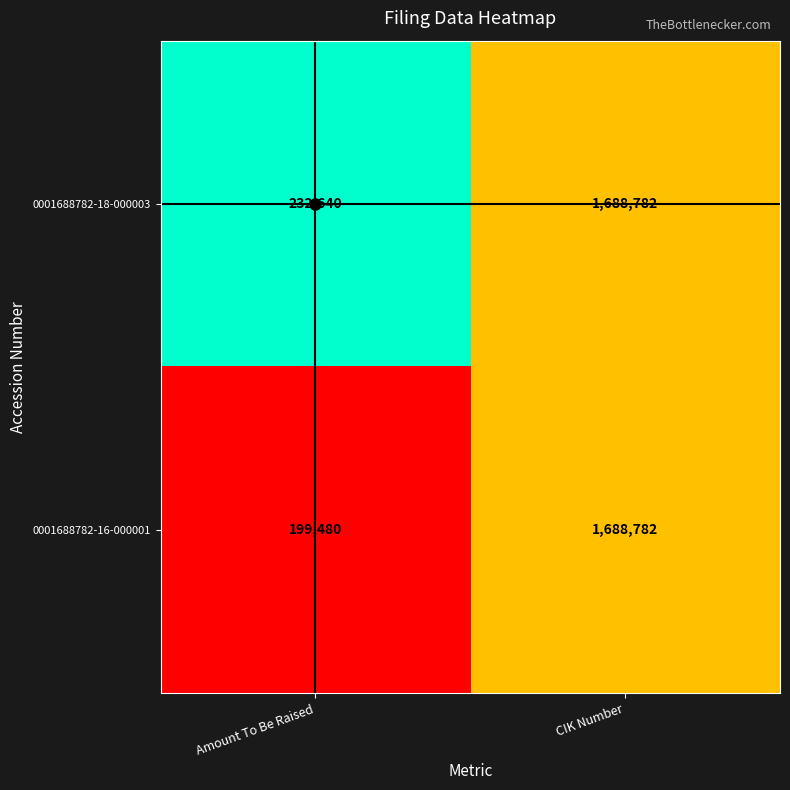

The 0001688782-16-000001 series shows 1688782 at CIK Number. True or false?

True